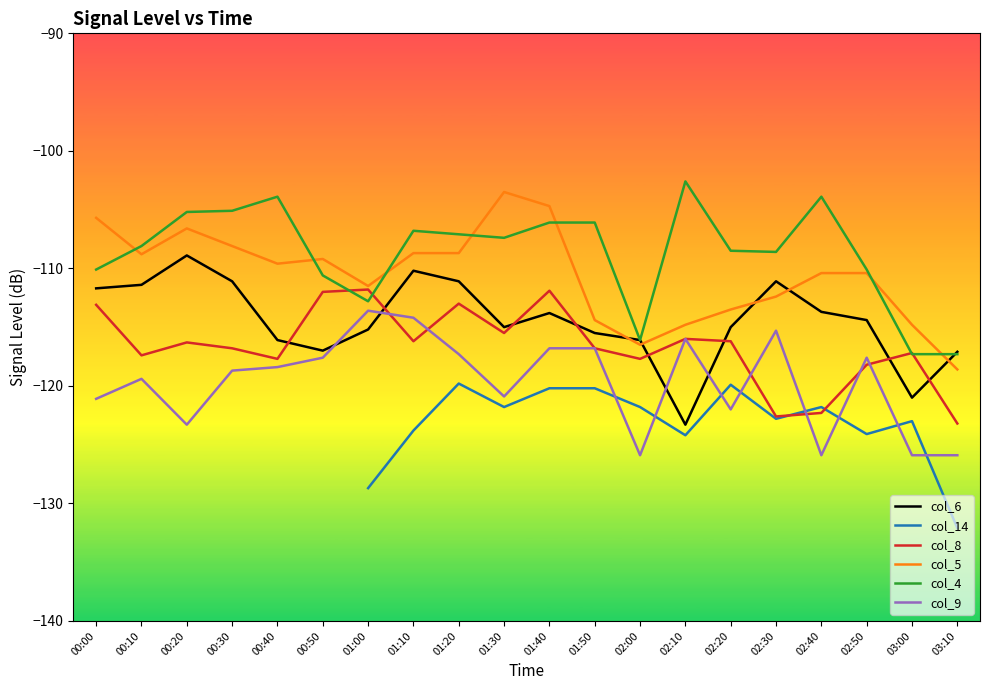

The col_6 series shows -185.8 at 00:00. True or false?

False